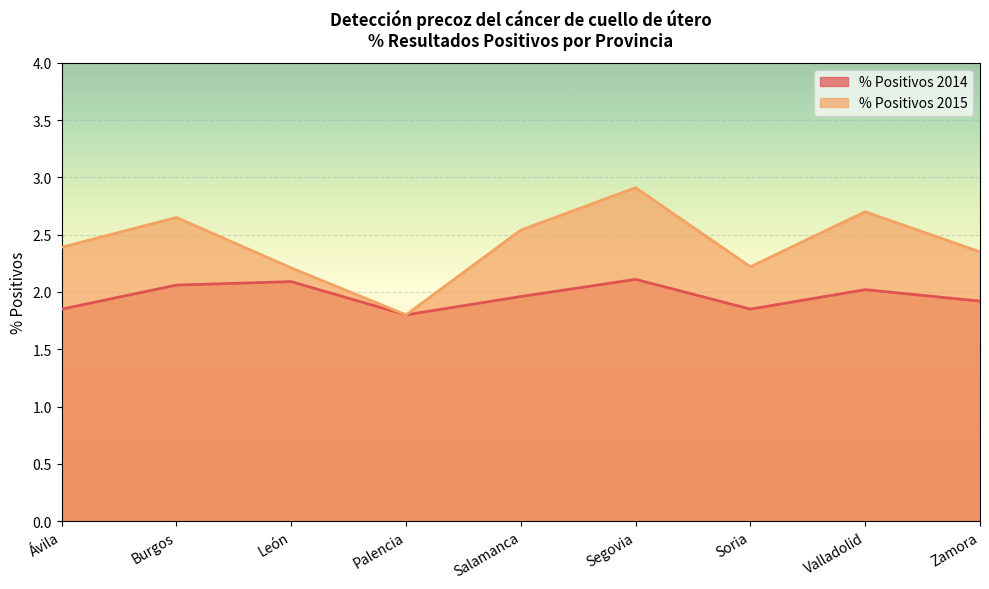

Is it true that % Positivos 2015 equals 4.9 at Segovia?

False